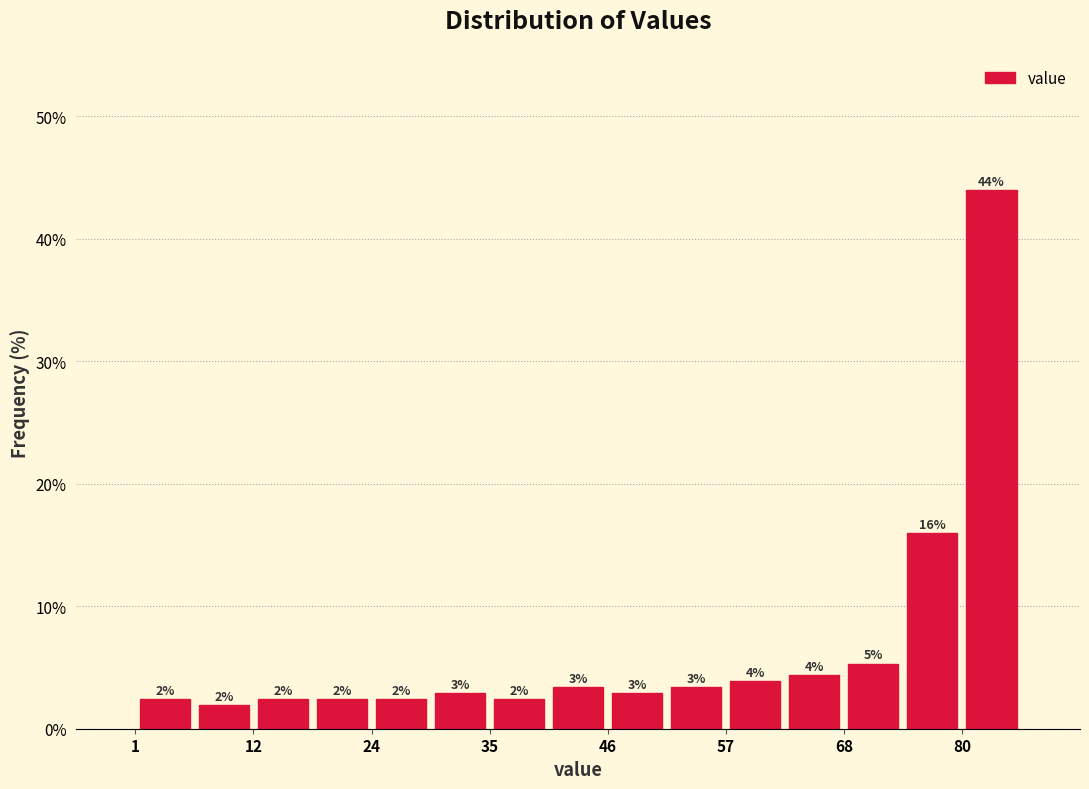

Around what value on the x-axis is the tallest bar? Give the approximate position of its centre, as read against the axis.

82